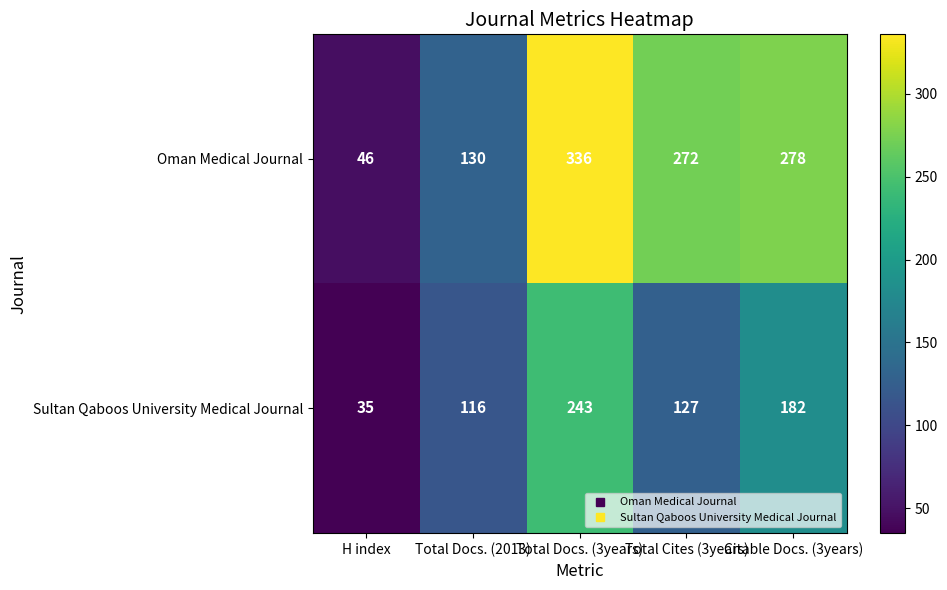

Where is Sultan Qaboos University Medical Journal nearest to the value 139?

Total Cites (3years)